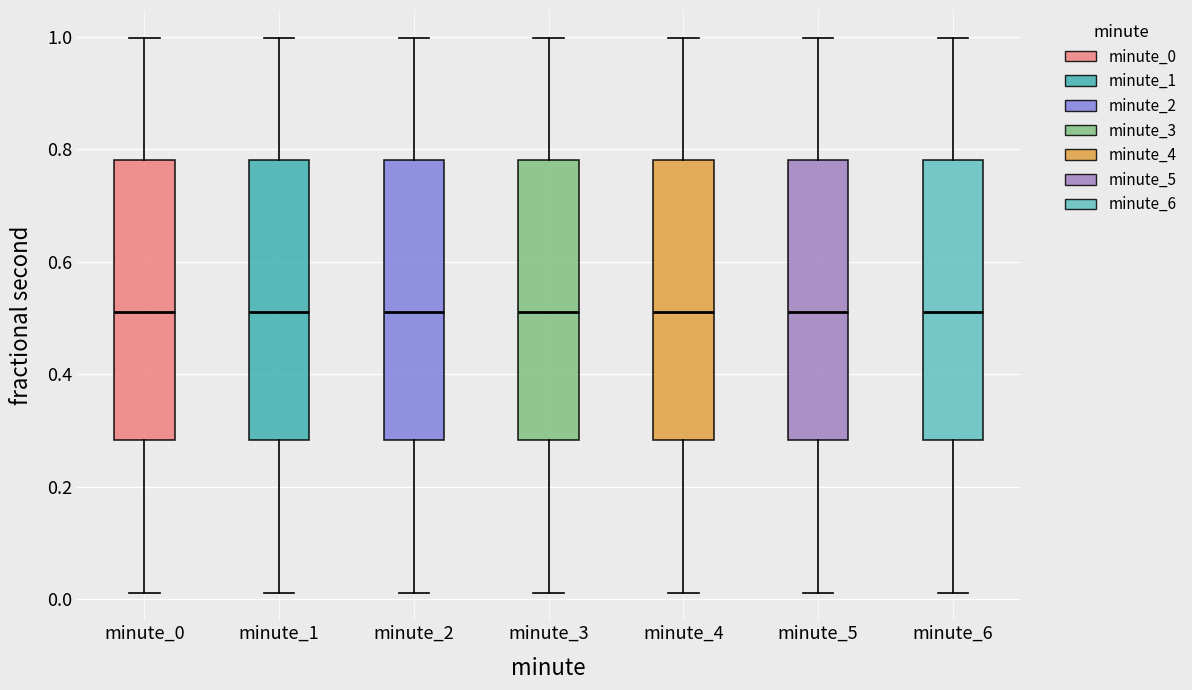

Where is the upper edge of the box for minute_2 on the y-axis? The values are not printed on the chart, so give them approximately, as read against the axis.

0.78